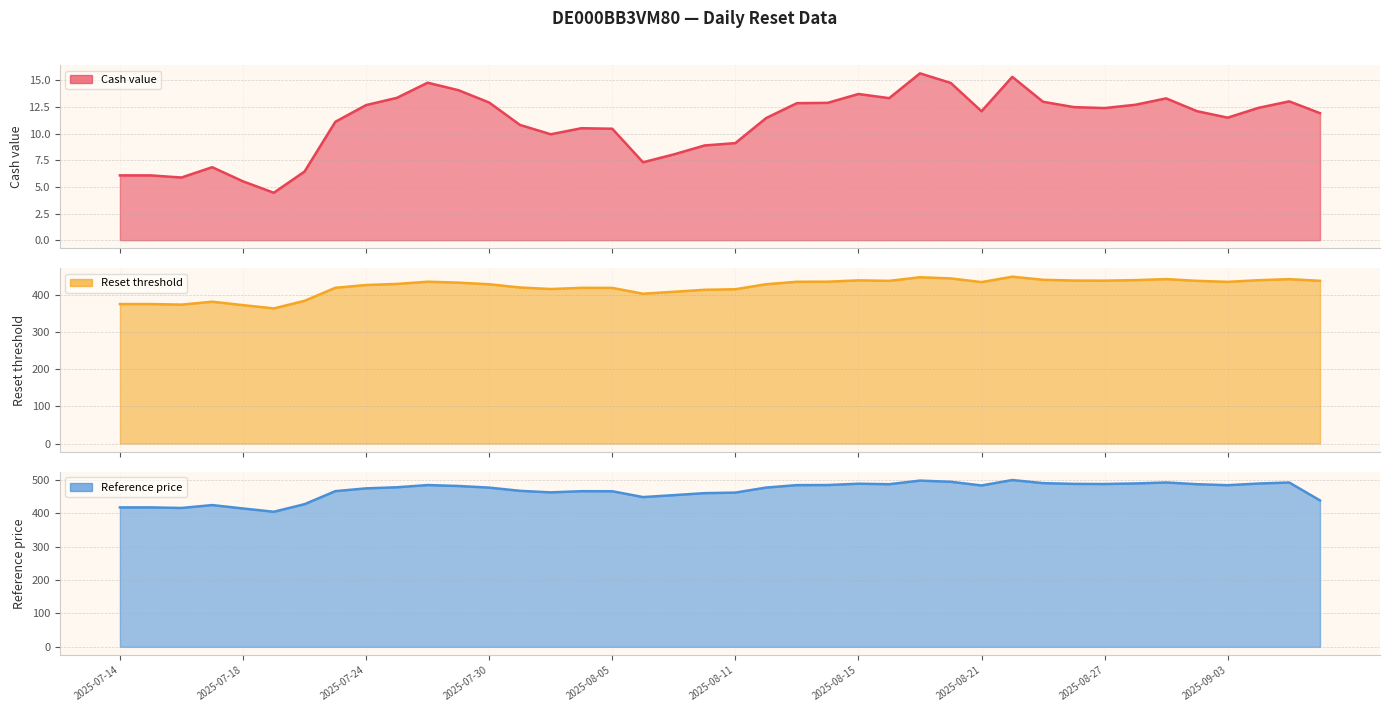

Reading right to left, what are all the values shown in this chart?

Cash value: 11.9	13.0	12.4	11.5	12.1	13.3	12.7	12.4	12.5	13.0	15.3	12.1	14.8	15.7	13.3	13.7	12.9	12.9	11.5	9.1	8.9	8.1	7.3	10.5	10.5	9.9	10.8	12.9	14.1	14.8	13.4	12.7	11.1	6.4	4.5	5.5	6.8	5.9	6.1	6.1
Reset threshold: 438.9	443.3	440.5	436.1	438.8	443.4	440.8	439.3	439.6	441.7	450.0	435.4	445.3	448.5	438.8	440.1	436.5	436.3	429.7	416.2	414.6	409.3	404.0	419.8	419.9	416.7	420.9	429.6	433.9	436.5	430.5	427.5	420.0	384.9	364.4	373.3	382.5	374.7	376.2	376.2
Reference price: 438.9	492.6	489.5	484.6	487.5	492.7	489.7	488.1	488.5	490.8	500.0	483.8	494.8	498.3	487.5	489.0	485.0	484.8	477.4	462.4	460.7	454.7	448.9	466.4	466.6	463.0	467.7	477.3	482.2	485.0	478.3	475.0	466.7	427.6	404.9	414.8	425.0	416.3	418.0	418.0